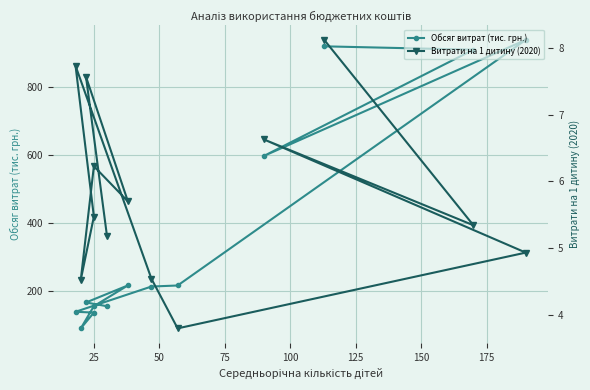

Reading left to right, extract all data points from this chart.

Обсяг витрат (тис. грн.): 918.0	908.1	596.6	937.0	216.3	213.3	139.2	136.8	90.5	155.7	216.6	166.5	155.5
Витрати на 1 дитину (2020): 8.1	5.3	6.6	4.9	3.8	4.5	7.7	5.5	4.5	6.2	5.7	7.6	5.2